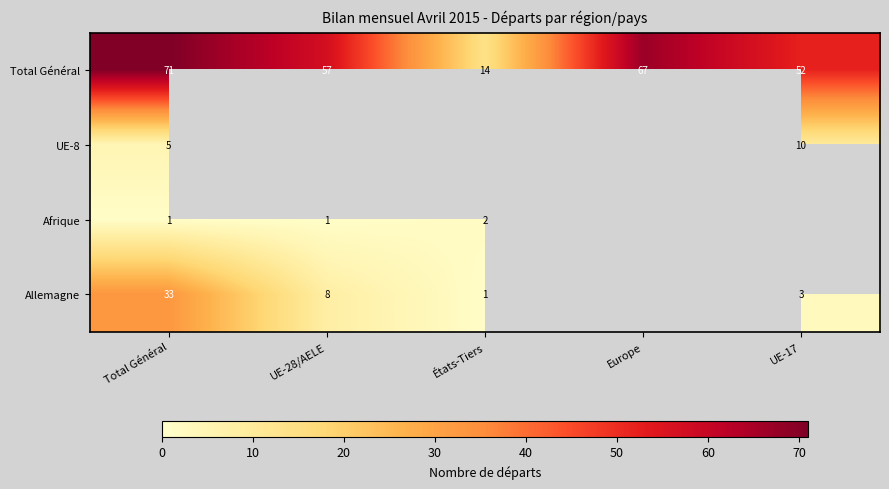

Is the value of UE-8 at UE-17 greater than the value of Allemagne at Total Général?

No